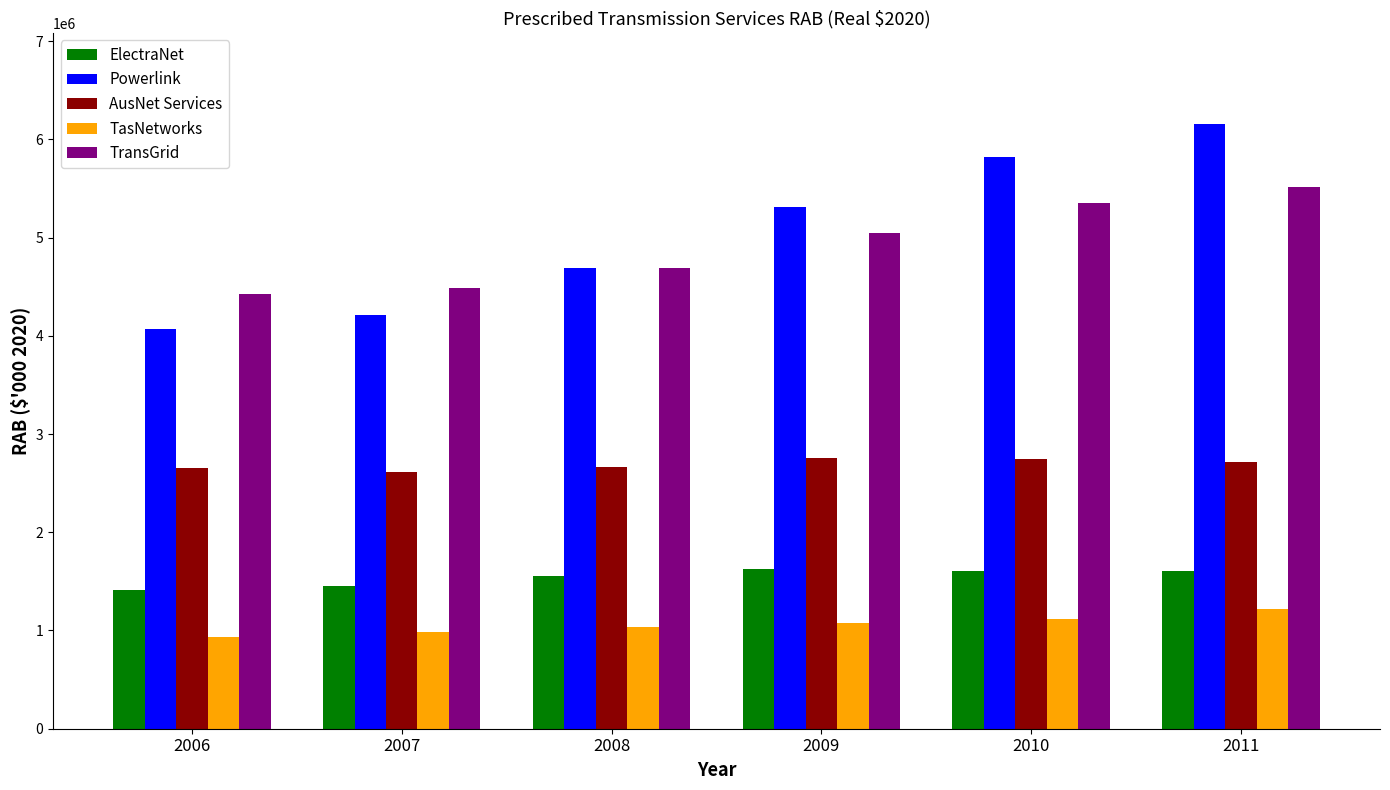

True or false: TransGrid has a value of 4691420.1 at 2008.

True